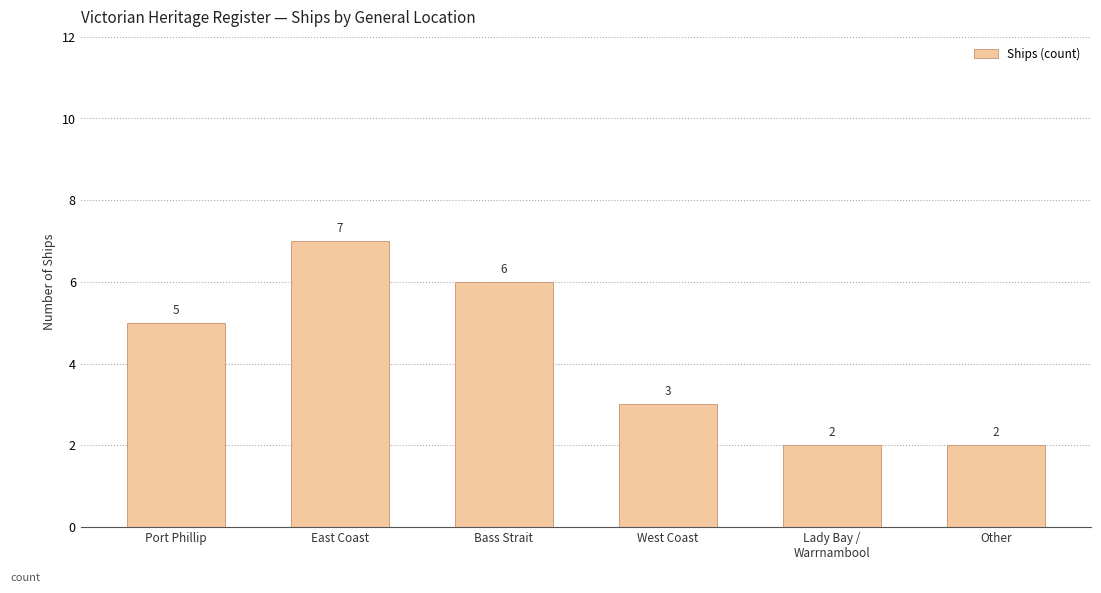

The value at Bass Strait is 6. True or false?

True